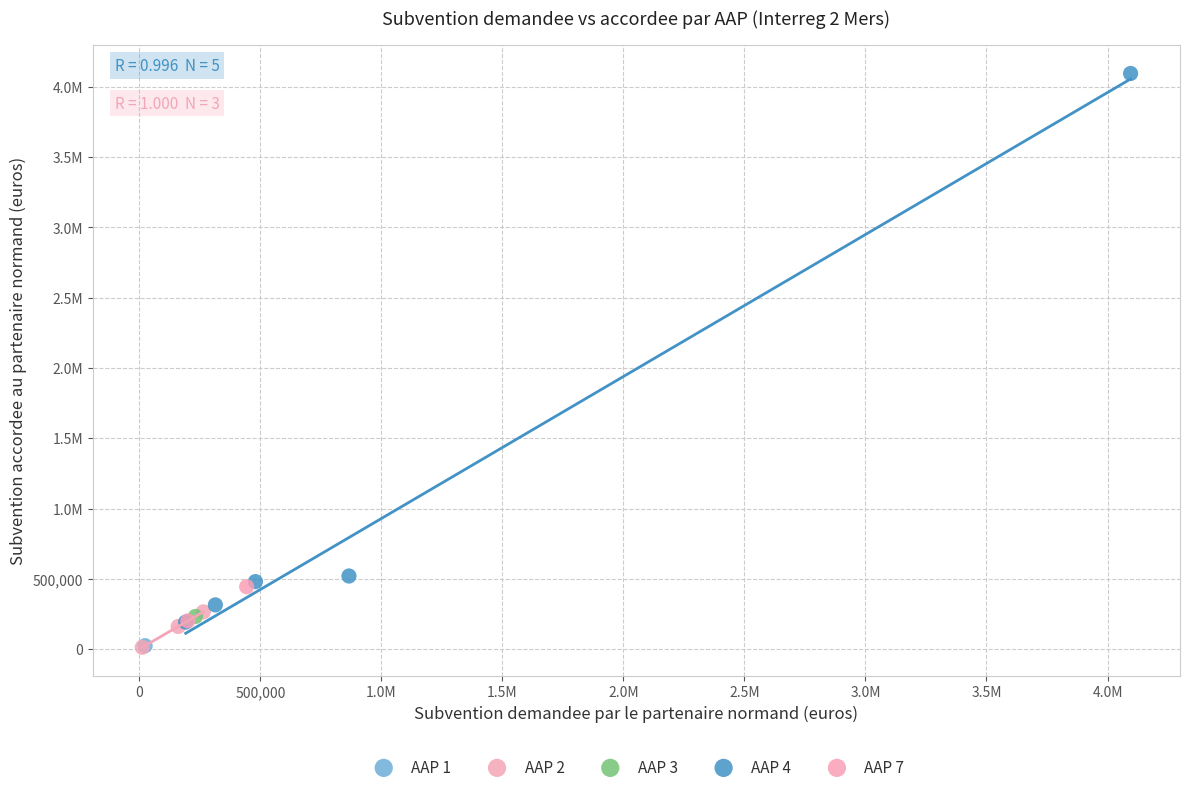

What are all the series names shown in the legend?

AAP 1, AAP 2, AAP 3, AAP 4, AAP 7